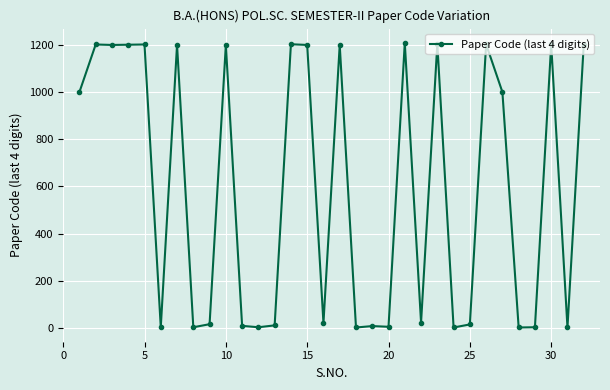

What is the maximum value shown in the chart?

1210